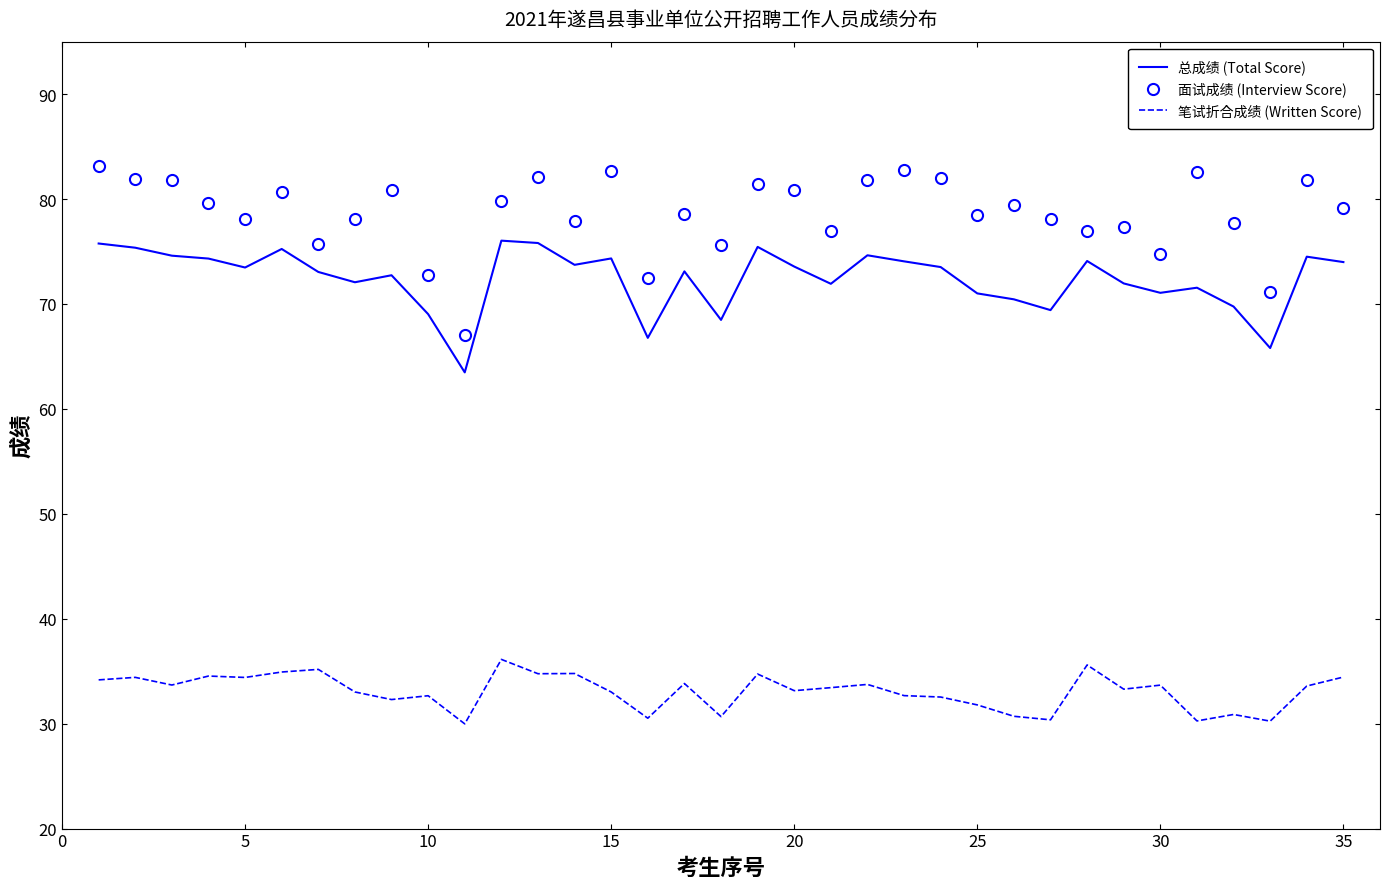

What is the smallest value displayed?

30.0